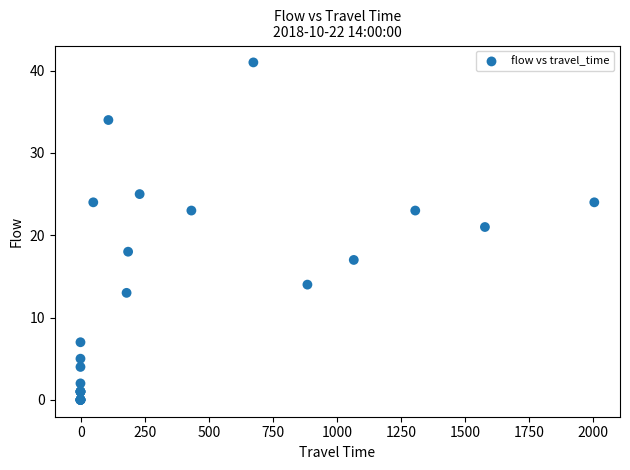

What Y value in the scatter plot is closest to 20?

21